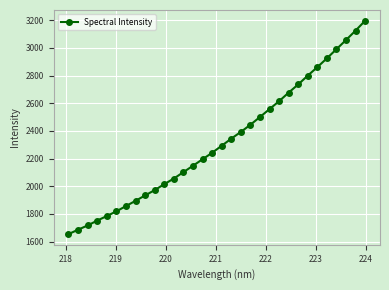

What is the value of the 18th point from the left?

2344.5